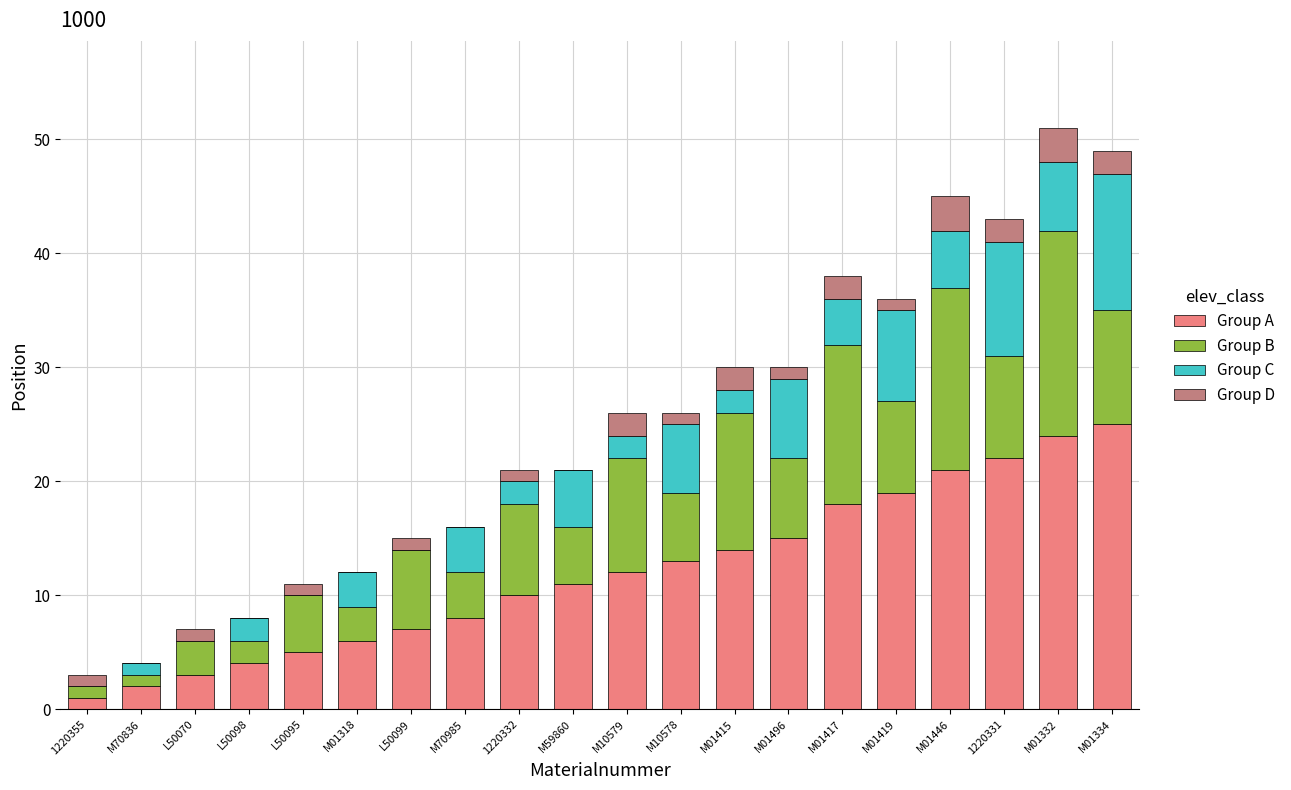

What is the total value across all series at M01419?

36